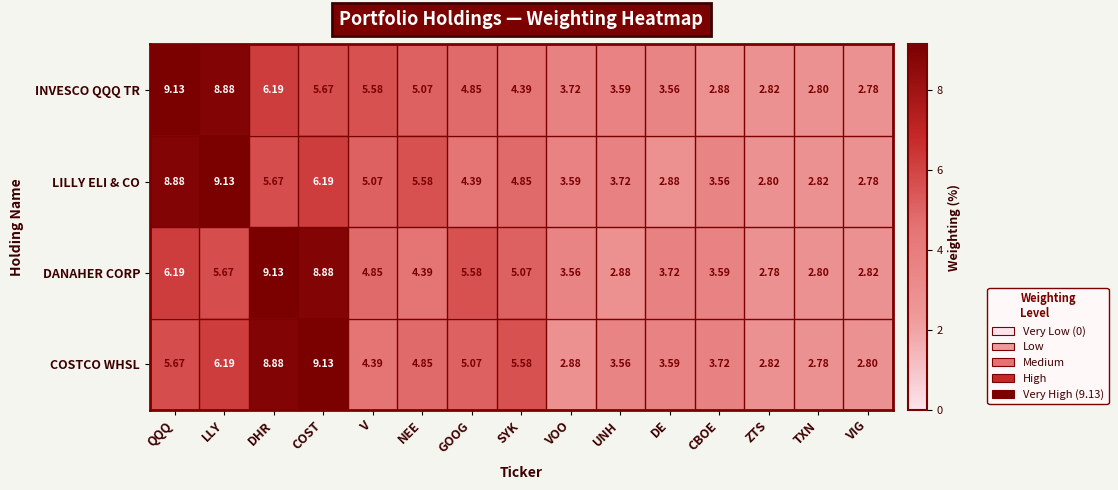

Rank the categories by LILLY ELI & CO value from lowest to highest.

VIG, ZTS, TXN, DE, CBOE, VOO, UNH, GOOG, SYK, V, NEE, DHR, COST, QQQ, LLY